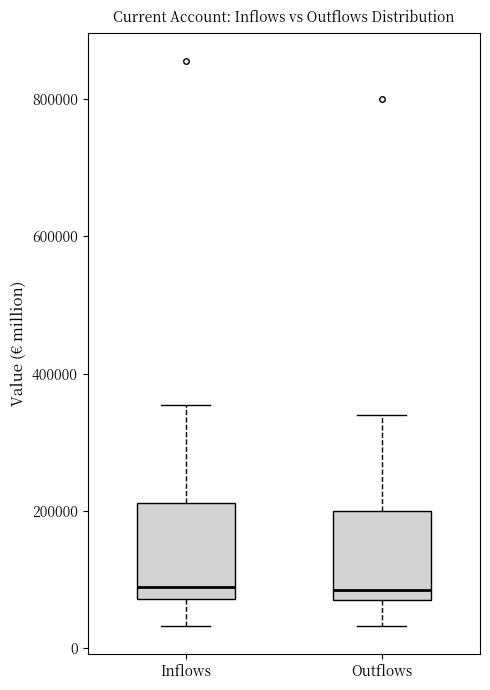

Reading left to right, transcribe this box plot: for each box, give where its median line is, the range the box spans, and where its two whiskers end, as read against the y-axis. The values are not printed on the chart, so give them approximately, as read against the axis.

Inflows: median 80000 (just above the box's lower edge), box 80000 to 220000, whiskers 40000 to 360000
Outflows: median 80000 (just above the box's lower edge), box 80000 to 200000, whiskers 40000 to 340000